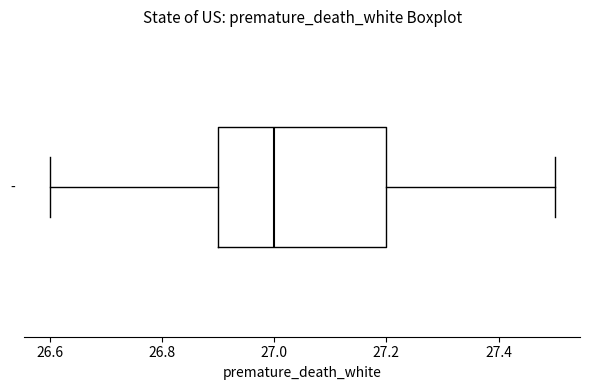

Read this box plot against the x-axis: the position of the median line, the range covered by the box, and the ends of both whiskers. The values are not printed on the chart, so give them approximately, as read against the axis.

median 27.0, box 26.9 to 27.2, whiskers 26.6 to 27.5